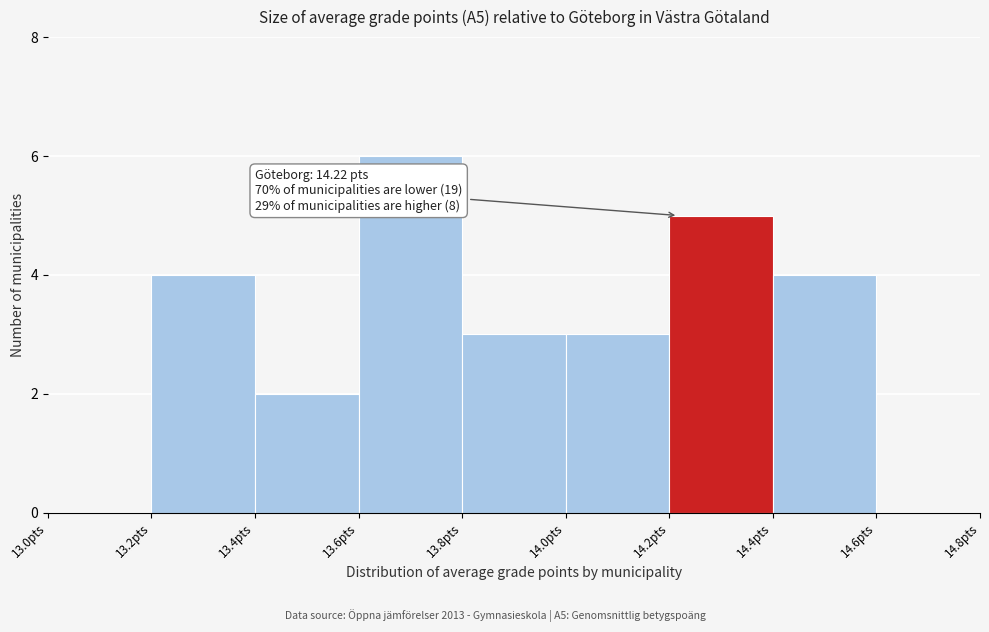

Over which range of the x-axis is the bar tallest?

13.6 to 13.8